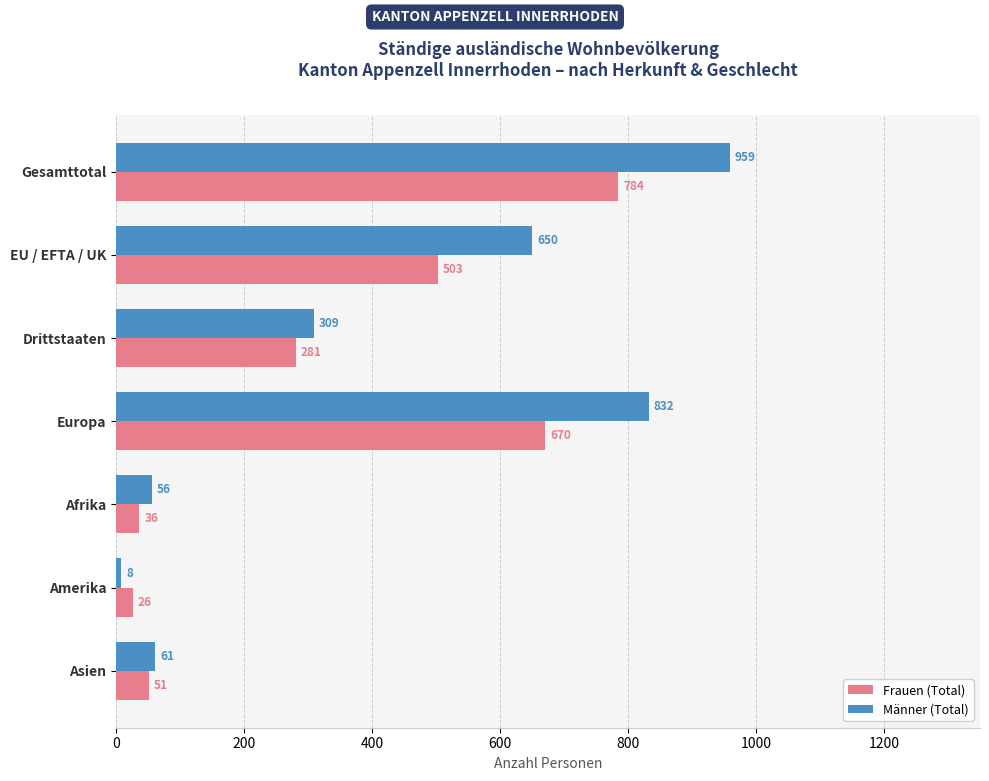

Where is Frauen (Total) nearest to the value 405?

EU / EFTA / UK